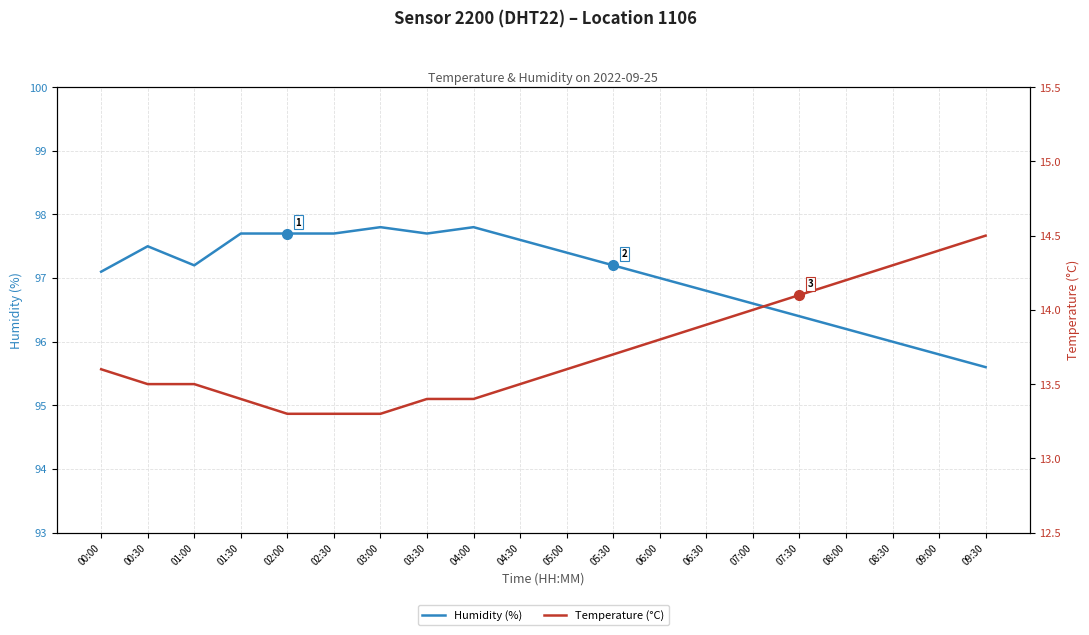

What is the average value of the Humidity (%) series?

97.0